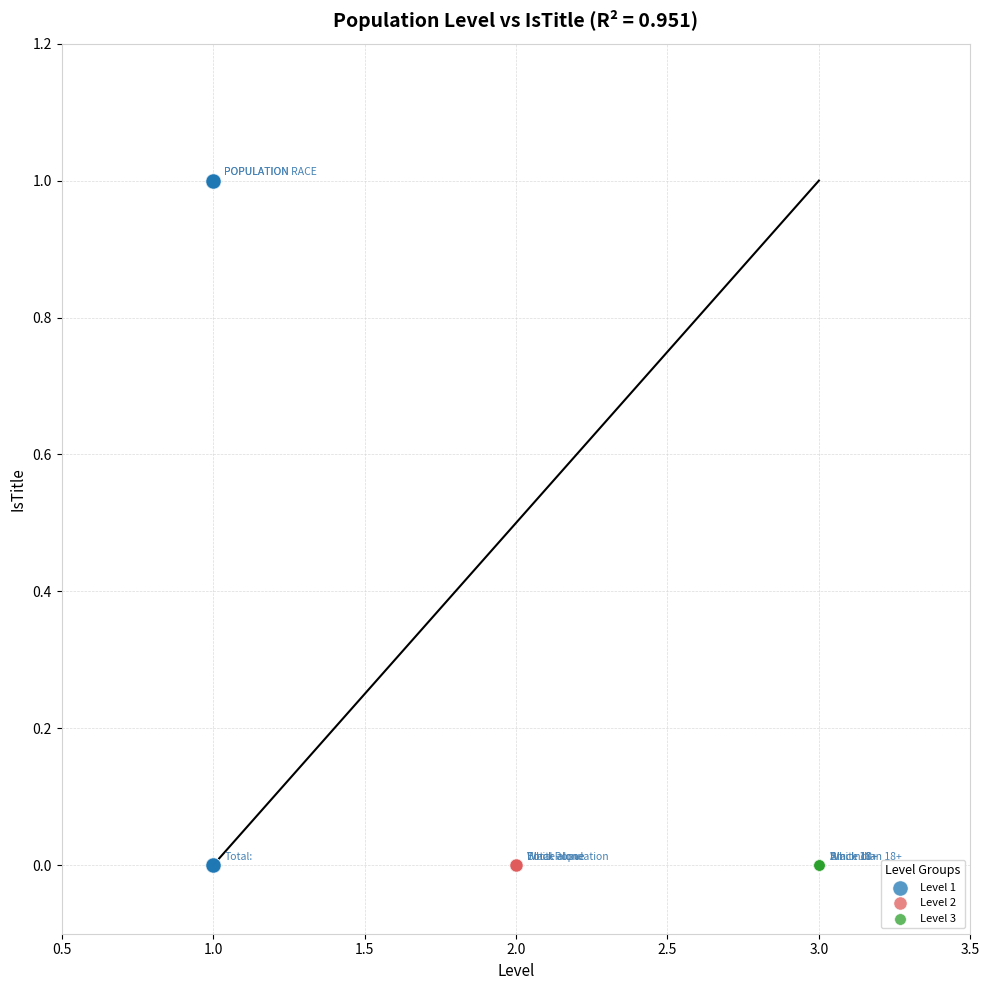

Which series reaches the maximum Y coordinate?

Level 1